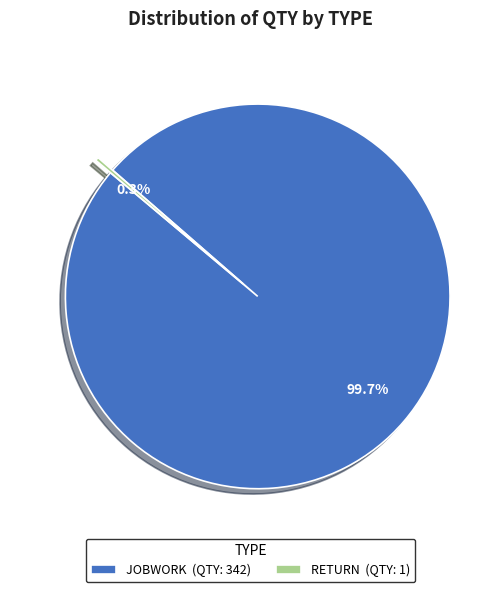

What is the largest slice in the pie chart?

JOBWORK (QTY: 342)